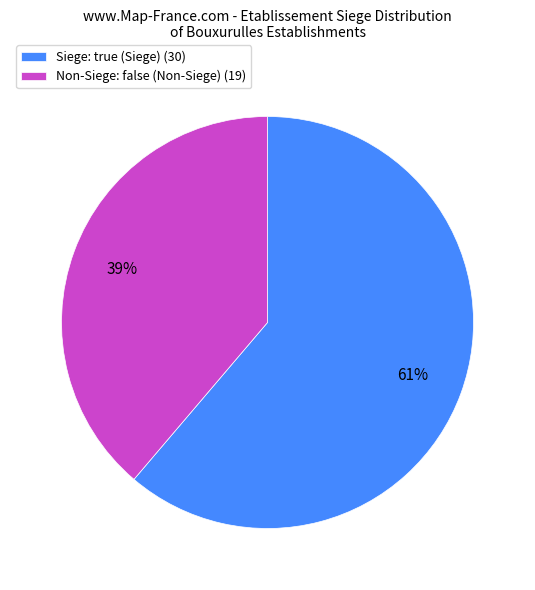

The Siege: true (Siege) (30) slice represents 73% of the pie. True or false?

False